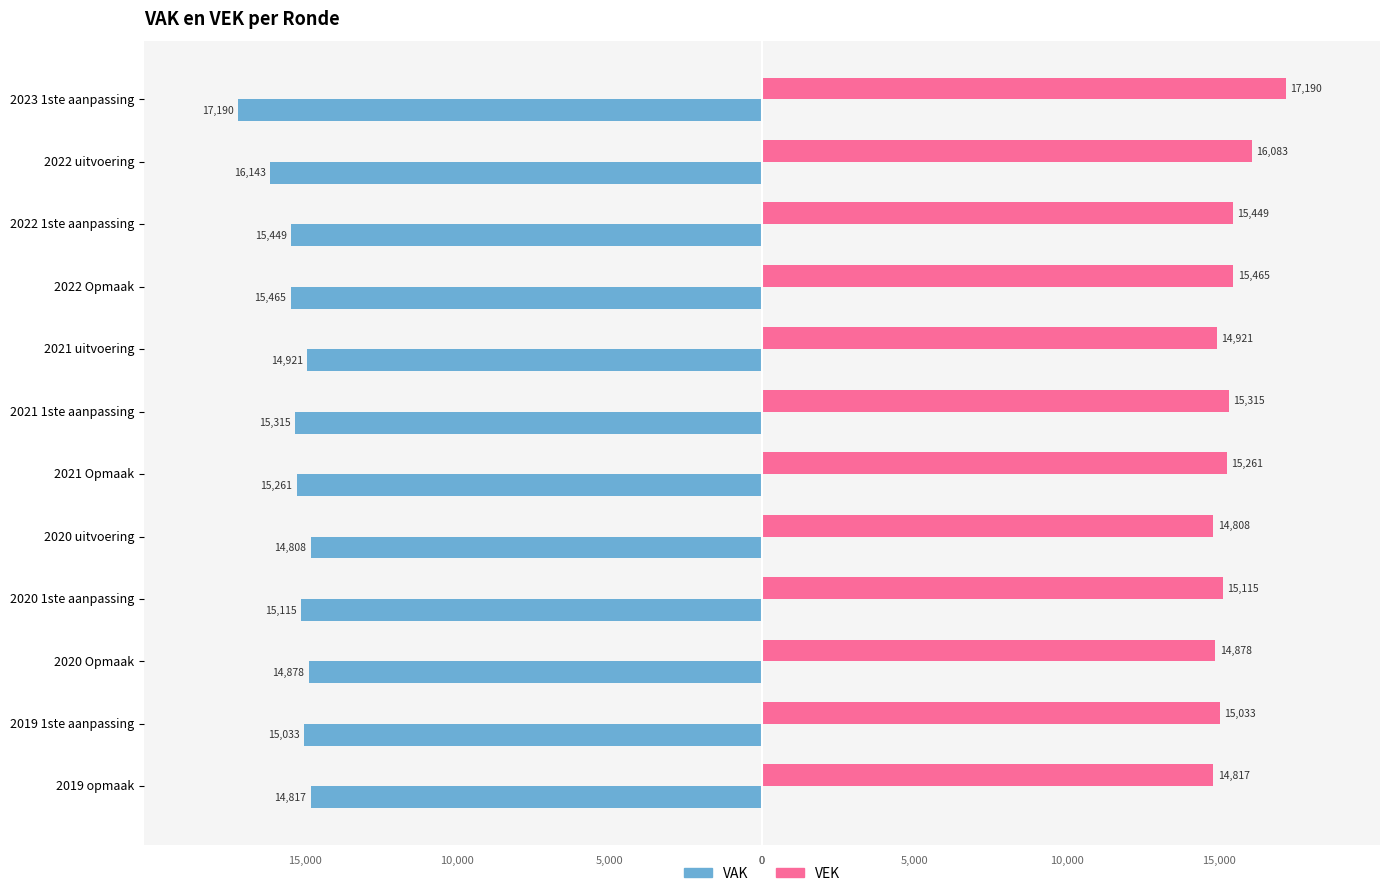

What is the difference between the maximum and minimum values in the VEK series?

2382